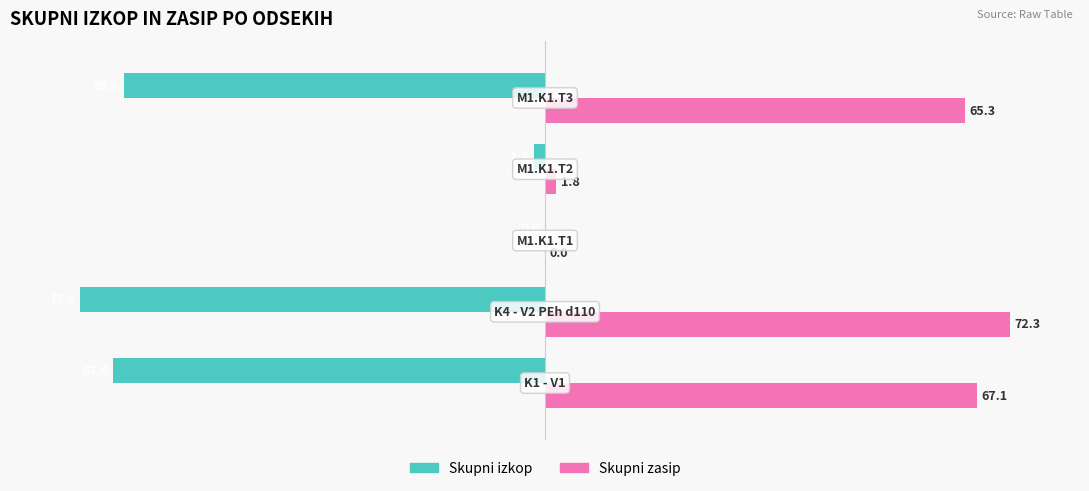

Which series has the largest range (max minus min)?

Skupni izkop